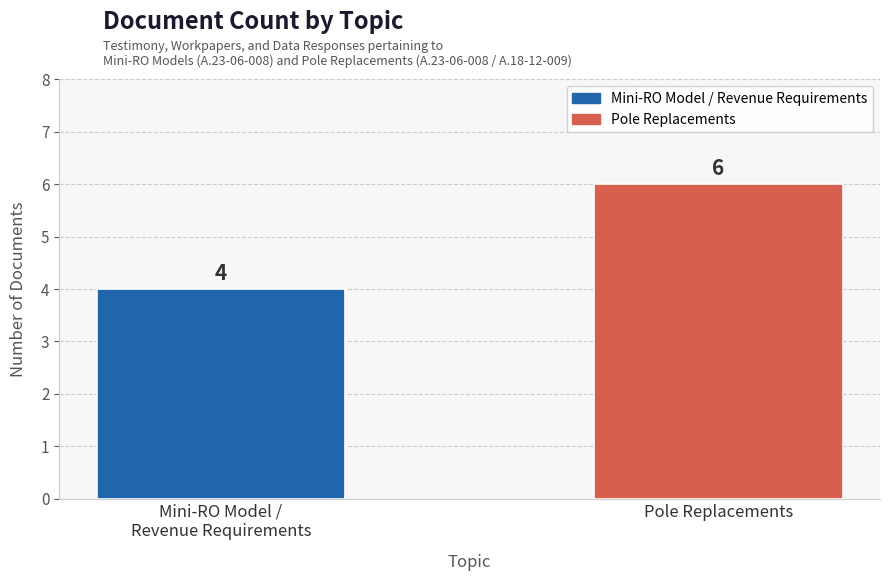

True or false: the data shows 6 at Pole Replacements.

True